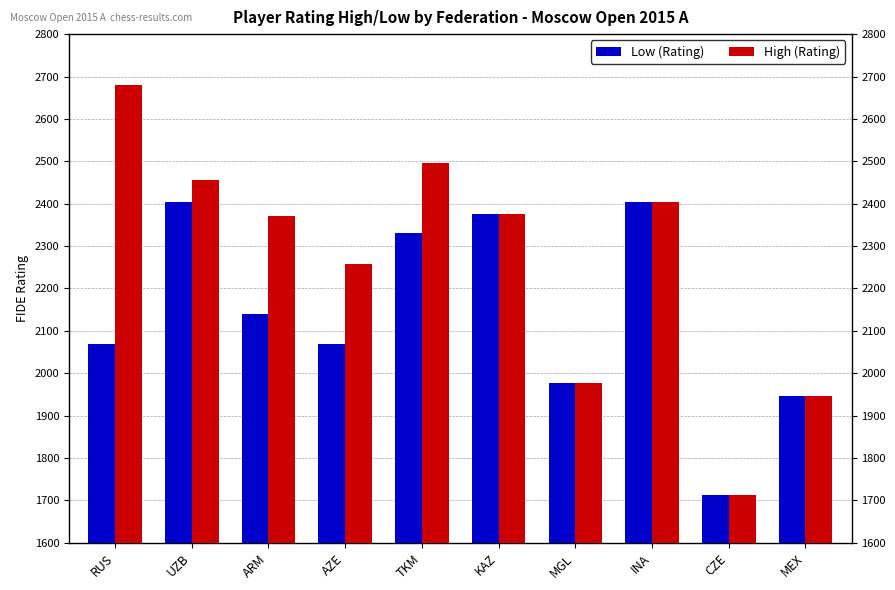

What are all the series names shown in the legend?

Low (Rating), High (Rating)